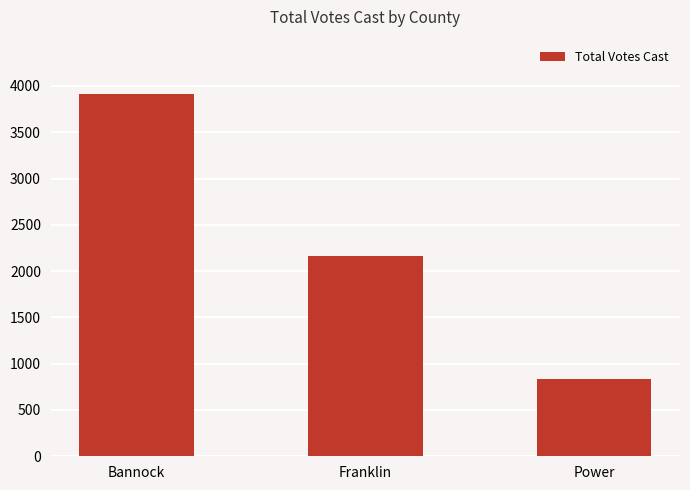

Reading left to right, what are all the values shown in this chart?

Bannock=3917	Franklin=2168	Power=834